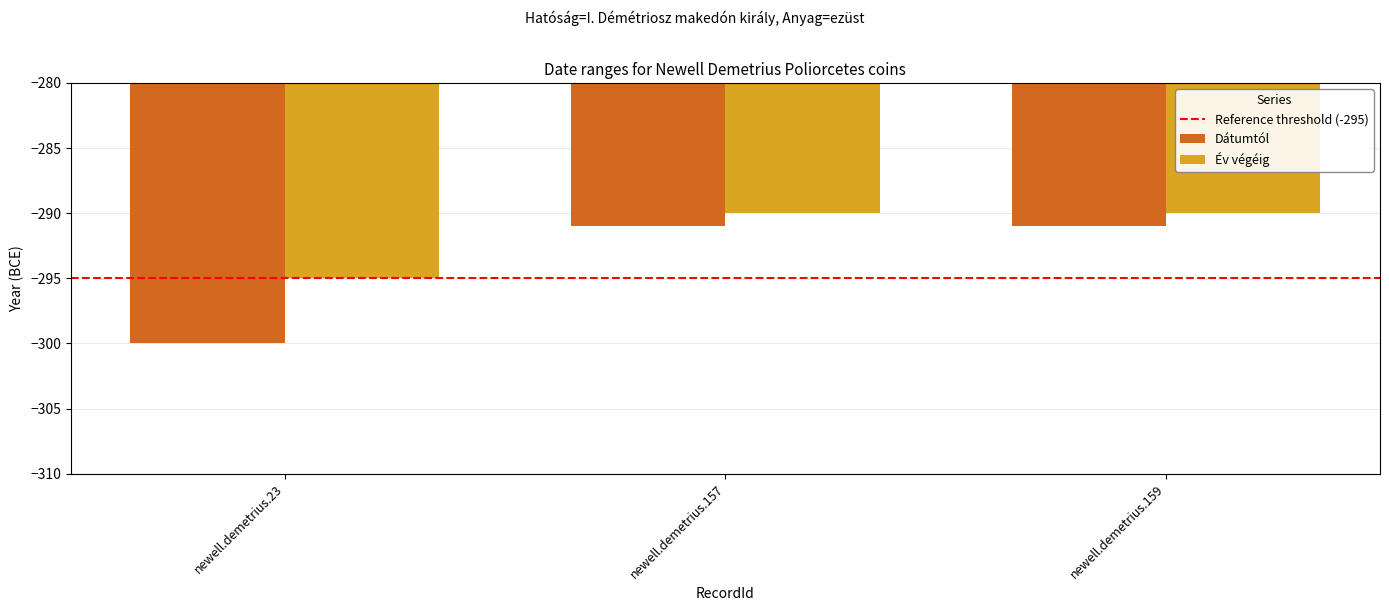

Which series has the largest range (max minus min)?

Dátumtól